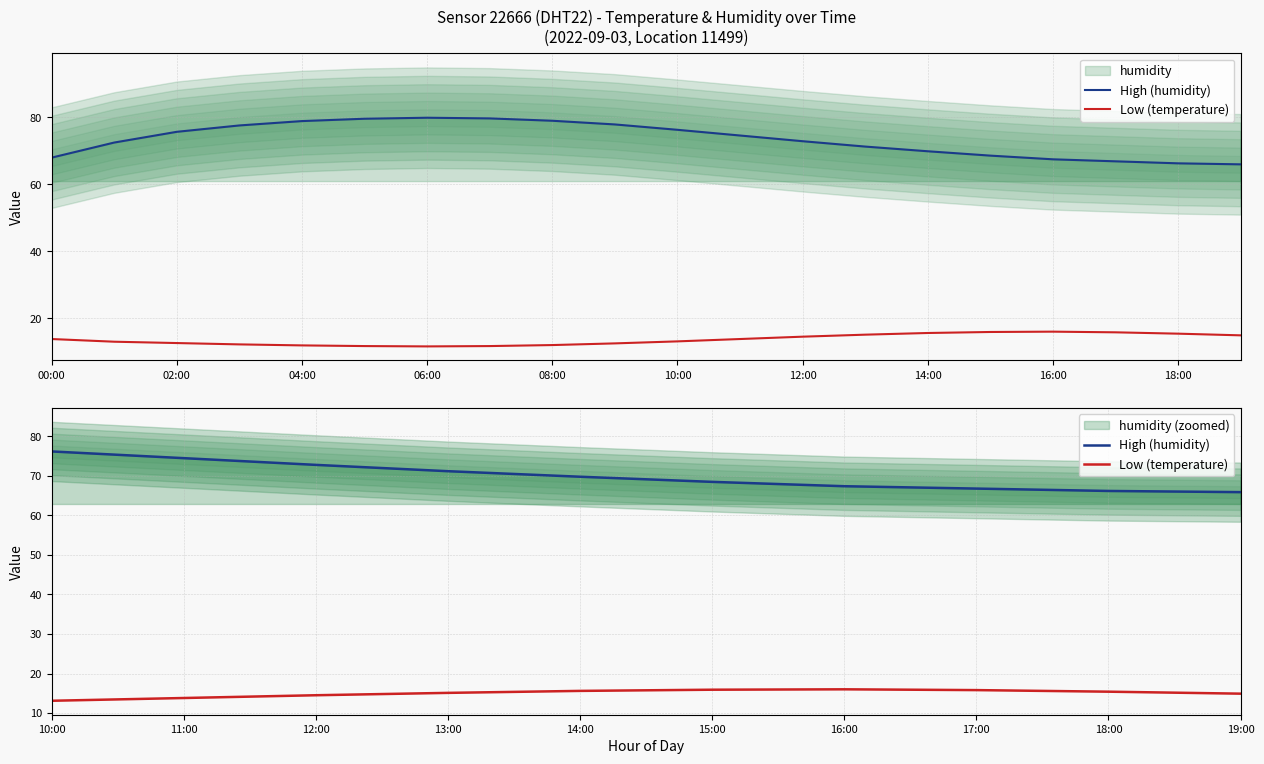

Reading right to left, transcribe all the data shown in this chart.

High (humidity): 65.9	66.2	66.8	67.4	68.5	69.8	71.2	72.8	74.5	76.2
Low (temperature): 14.9	15.4	15.8	16.0	15.9	15.6	15.1	14.5	13.8	13.1